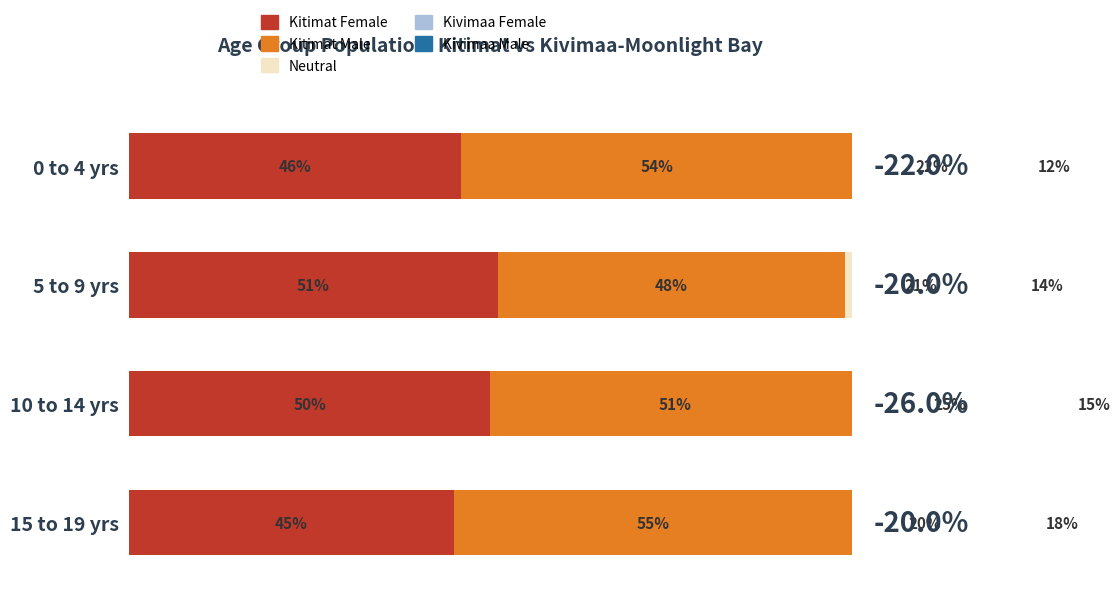

Which series has the widest spread of values?

Kitimat Male